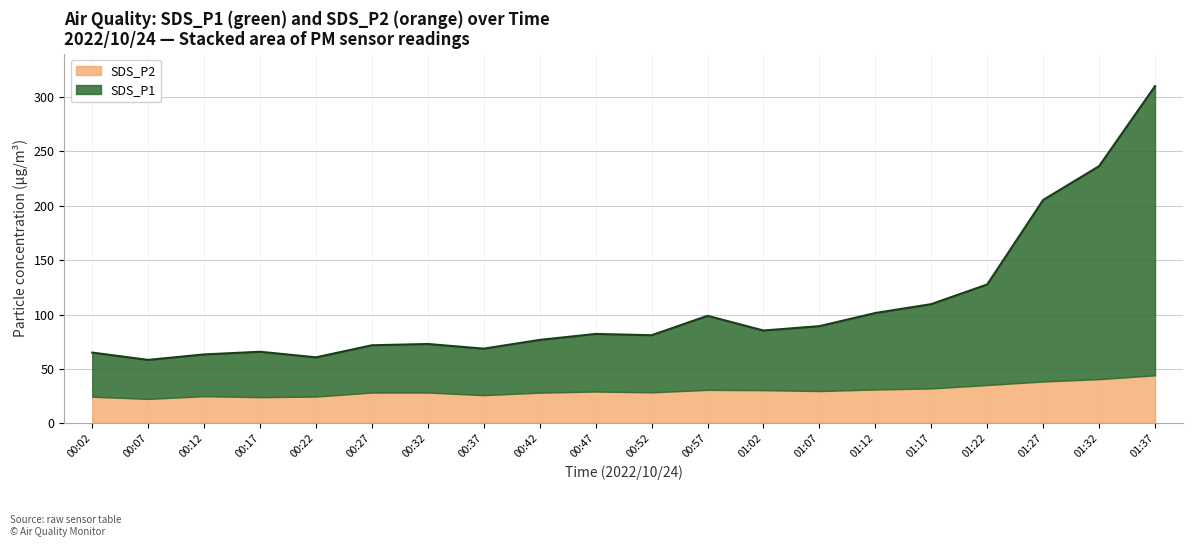

What is the difference between the maximum and minimum values in the SDS_P2 series?

21.7